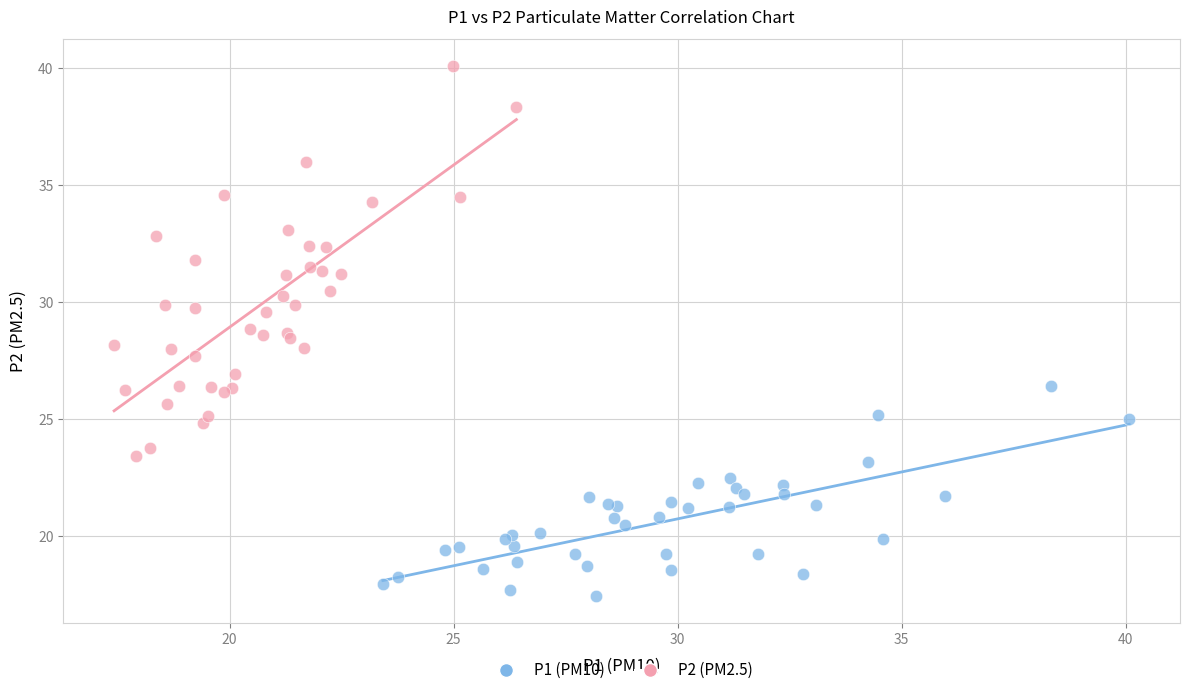

Which series reaches the maximum Y coordinate?

P2 (PM2.5)